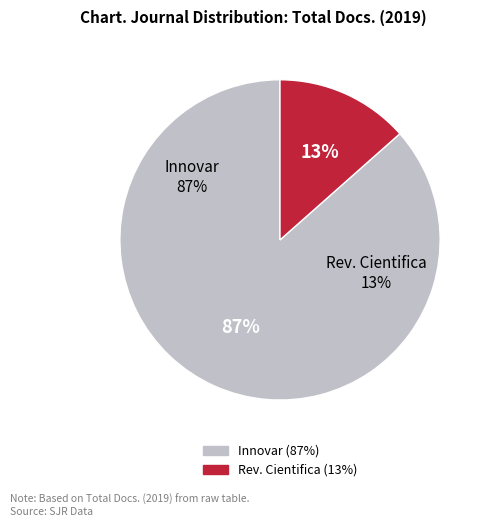

Approximately how many times larger is the value at Innovar compared to Revista Cientifica General Jose Maria Cordova?

6.4